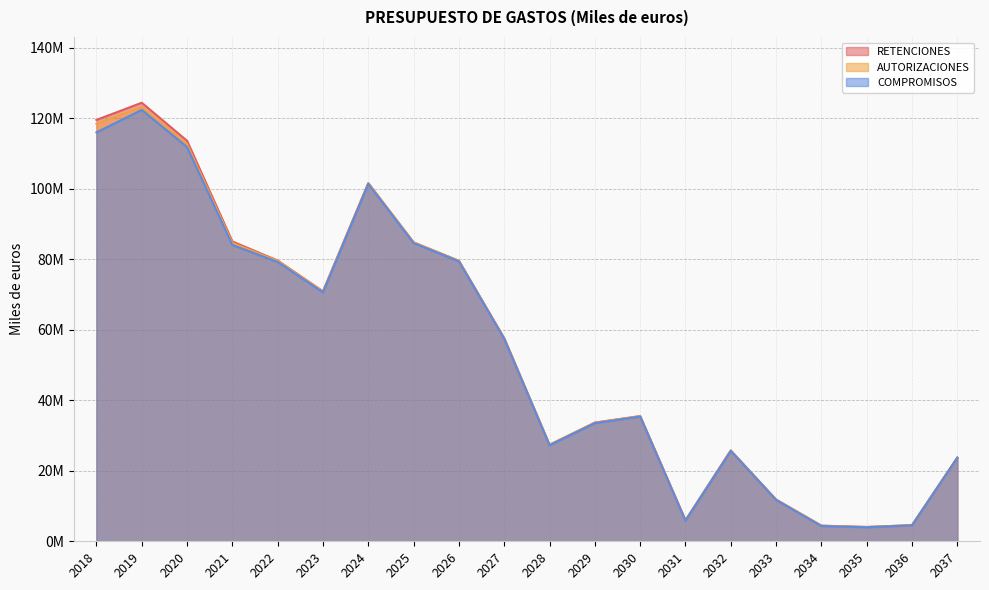

Reading left to right, transcribe all the data shown in this chart.

RETENCIONES: 2018=119469013	2019=124343009	2020=113556429	2021=85012582	2022=79603399	2023=70874557	2024=101548290	2025=84751742	2026=79524829	2027=57565734	2028=27368190	2029=33639571	2030=35493383	2031=5955717	2032=25744844	2033=11826064	2034=4423673	2035=4055641	2036=4575210	2037=23726634
AUTORIZACIONES: 2018=118374992	2019=123190019	2020=112575003	2021=84592958	2022=79473627	2023=70834274	2024=101545367	2025=84749057	2026=79523994	2027=57564659	2028=27368123	2029=33639503	2030=35493315	2031=5955649	2032=25744796	2033=11826064	2034=4423673	2035=4055641	2036=4575210	2037=23726634
COMPROMISOS: 2018=115926524	2019=122312148	2020=111786307	2021=84007054	2022=79182387	2023=70579049	2024=101312572	2025=84546225	2026=79354940	2027=57401180	2028=27215222	2029=33494373	2030=35365084	2031=5833544	2032=25625175	2033=11715759	2034=4325616	2035=3963304	2036=4512027	2037=23687724